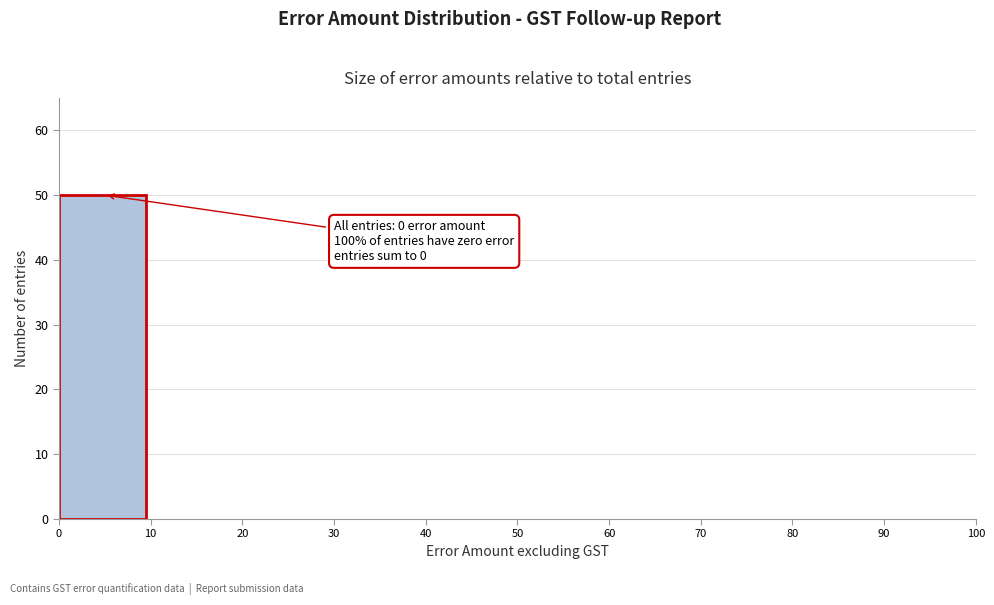

Which range on the x-axis has the tallest bar?

0 to 10